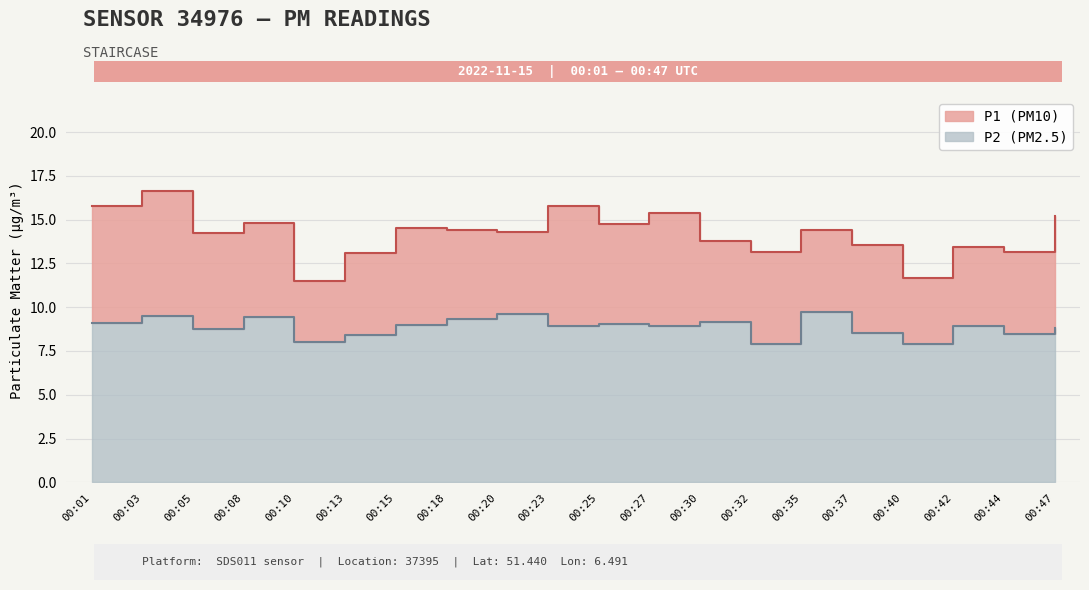

True or false: P1 and P2 cross at least once.

False